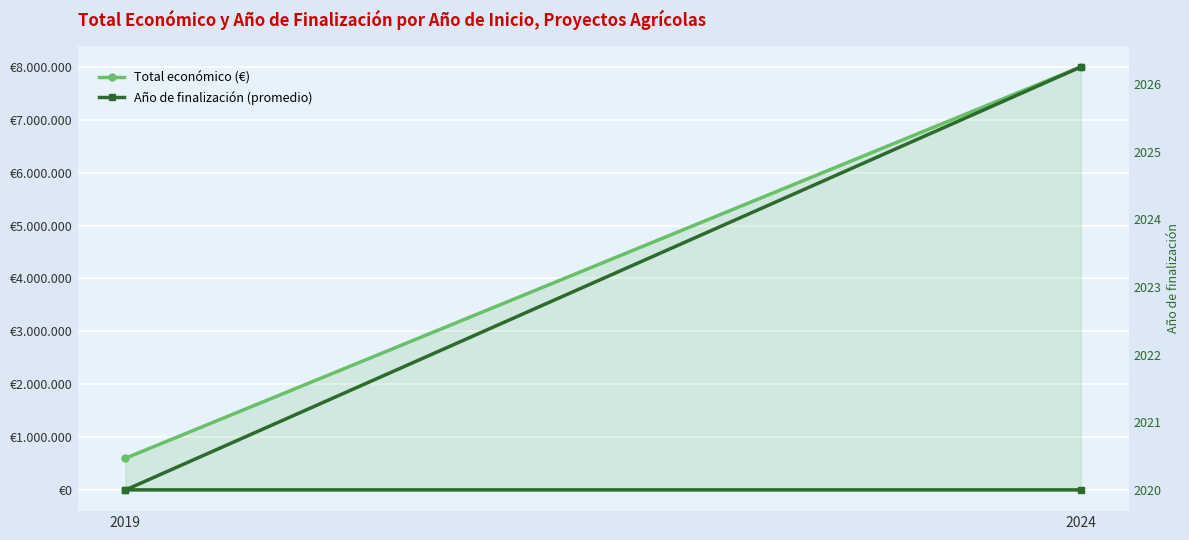

Which has a higher value, 2019 or 2024?

2024